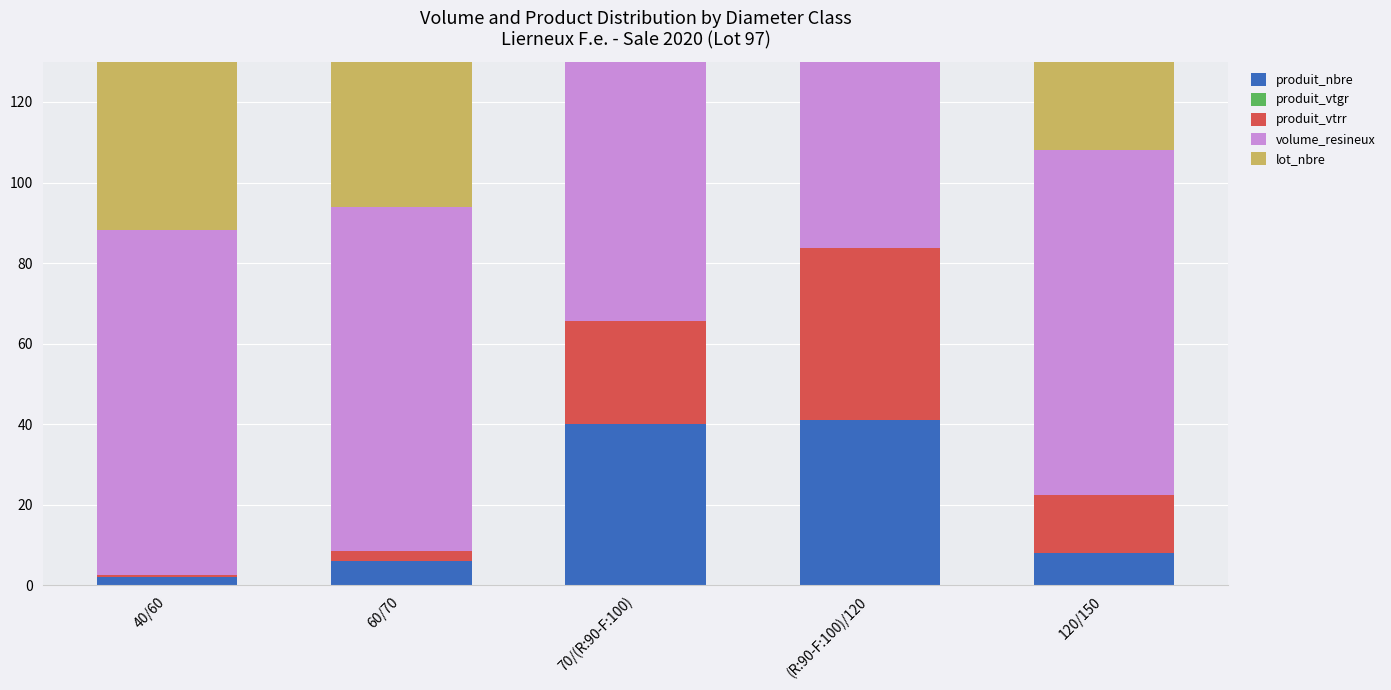

What is the value of the produit_nbre bar at the 2nd from the left?

6.0